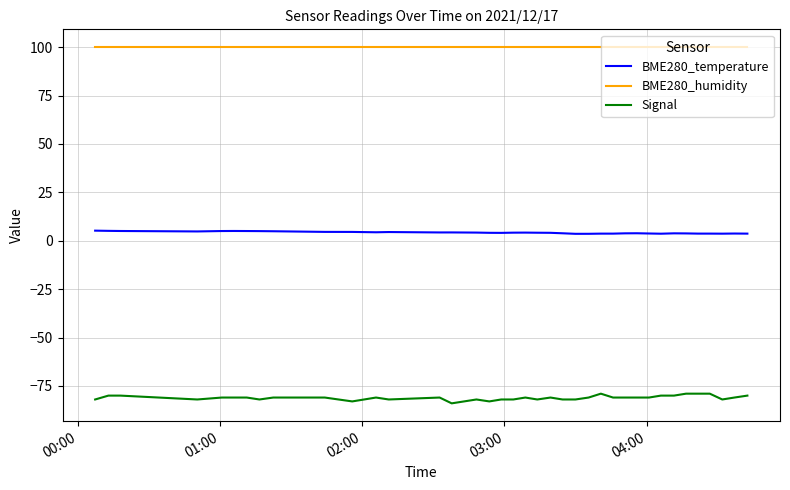

List the series in order of their overall mean, highest first.

BME280_humidity, BME280_temperature, Signal